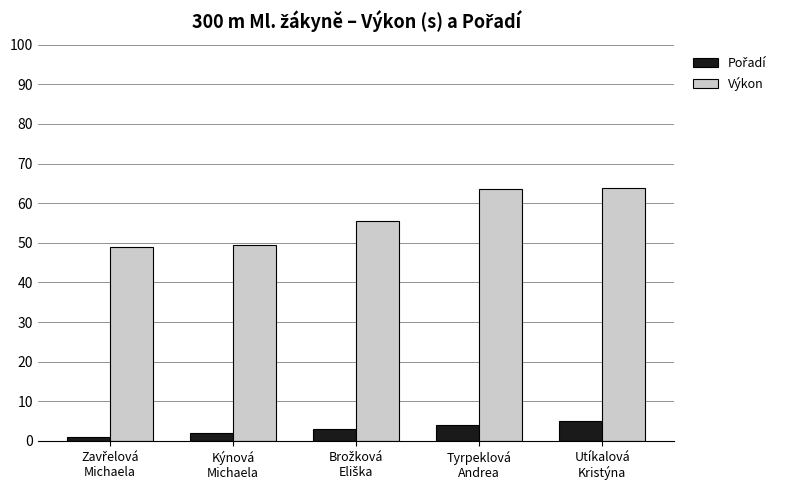

Which series has the largest range (max minus min)?

Výkon